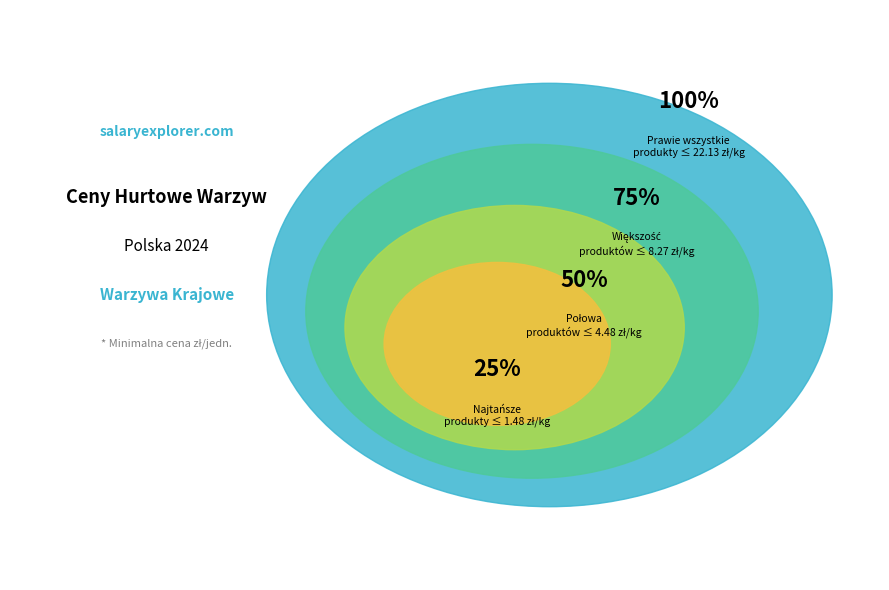

Does any single category account for the majority?

No